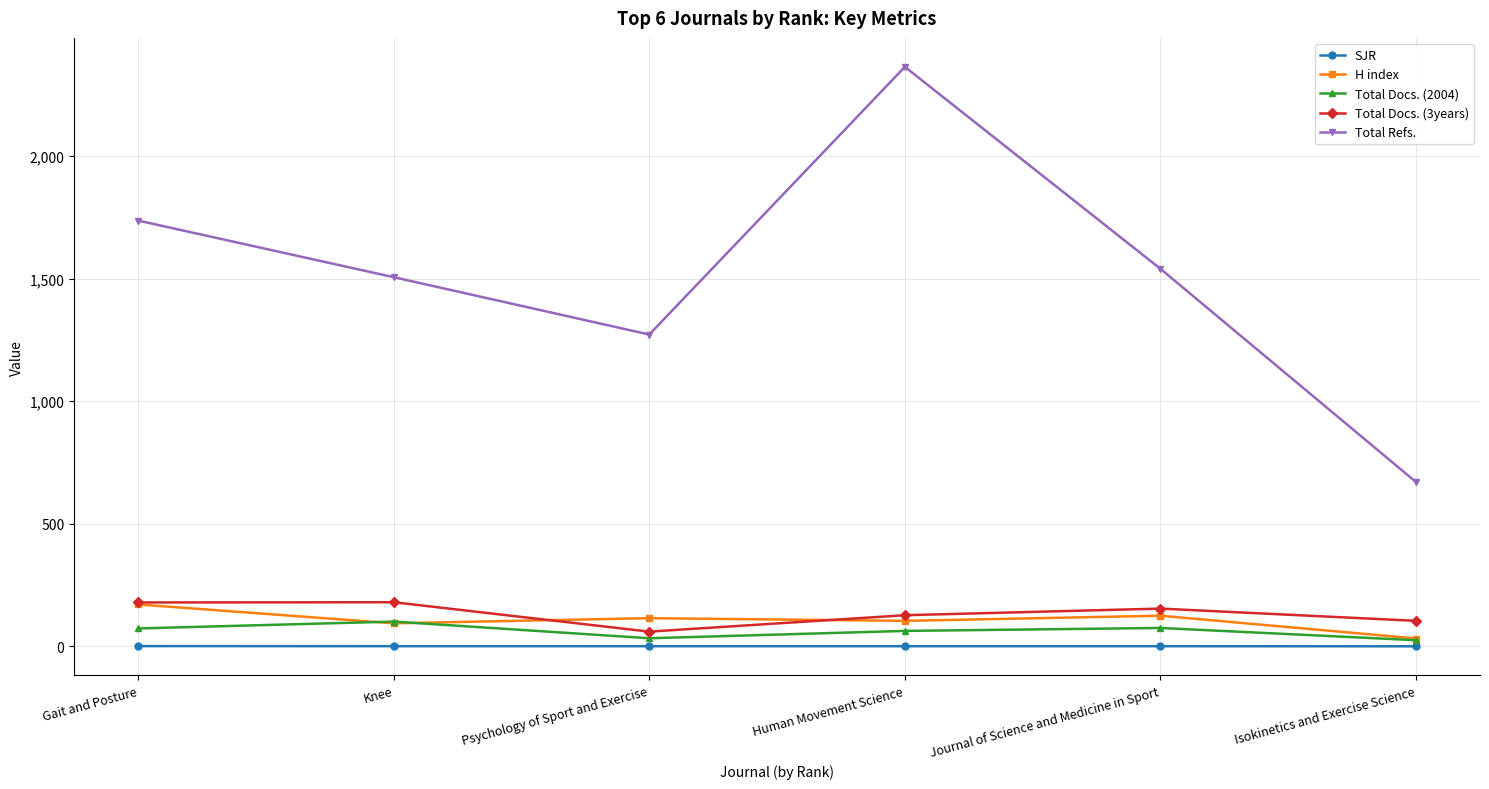

At which category is the sum across all series the highest?

Human Movement Science